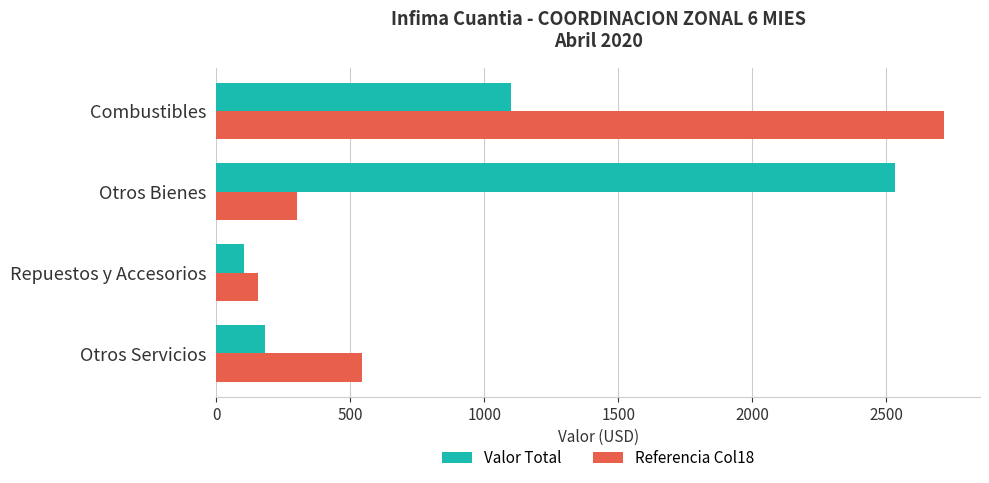

Which series has the widest spread of values?

Referencia Col18